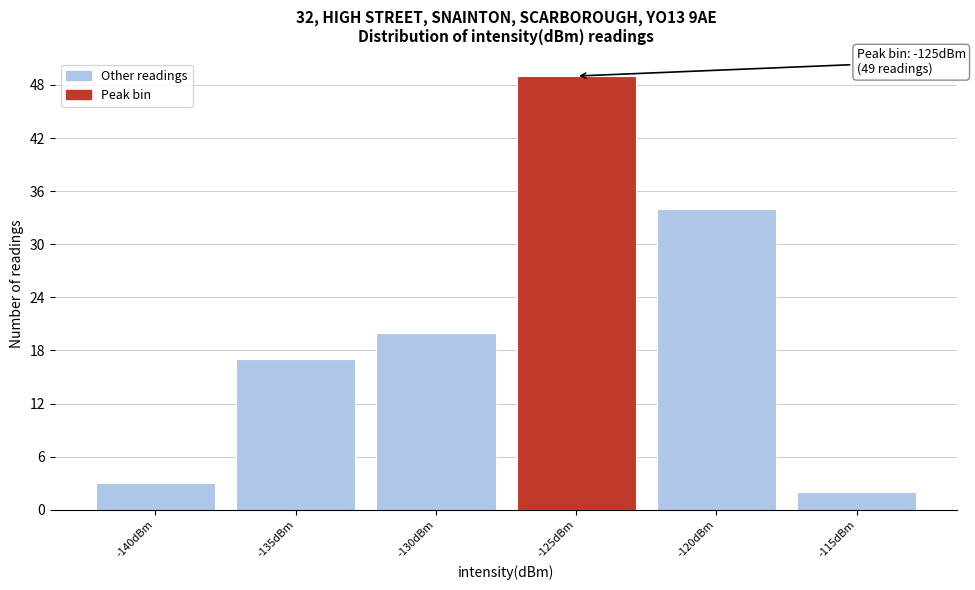

Reading right to left, list all the values displayed in this chart.

-115dBm=2	-120dBm=34	-125dBm=49	-130dBm=20	-135dBm=17	-140dBm=3